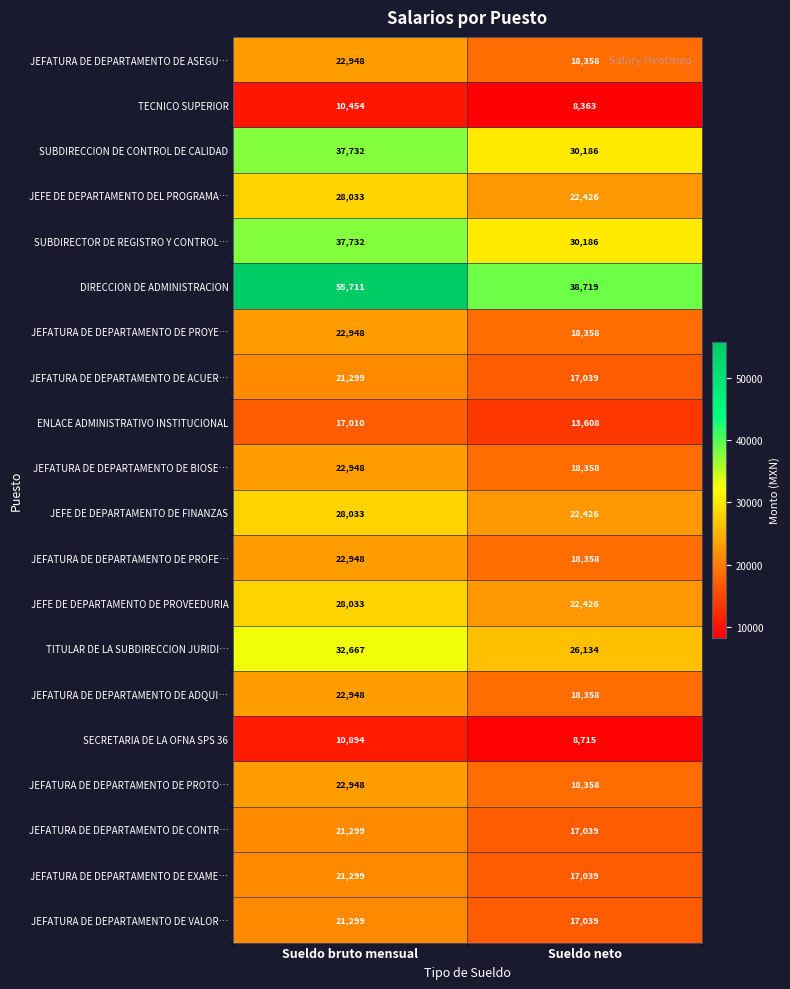

At which label does JEFATURA DE DEPARTAMENTO DE EXAME… reach its peak?

Sueldo bruto mensual